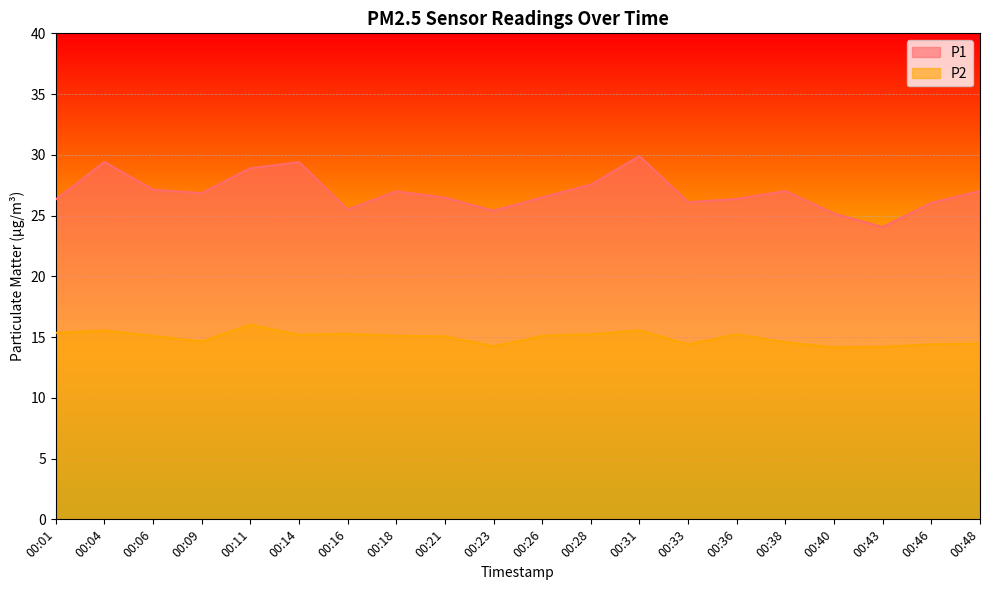

Which series has the largest total across all categories?

P1